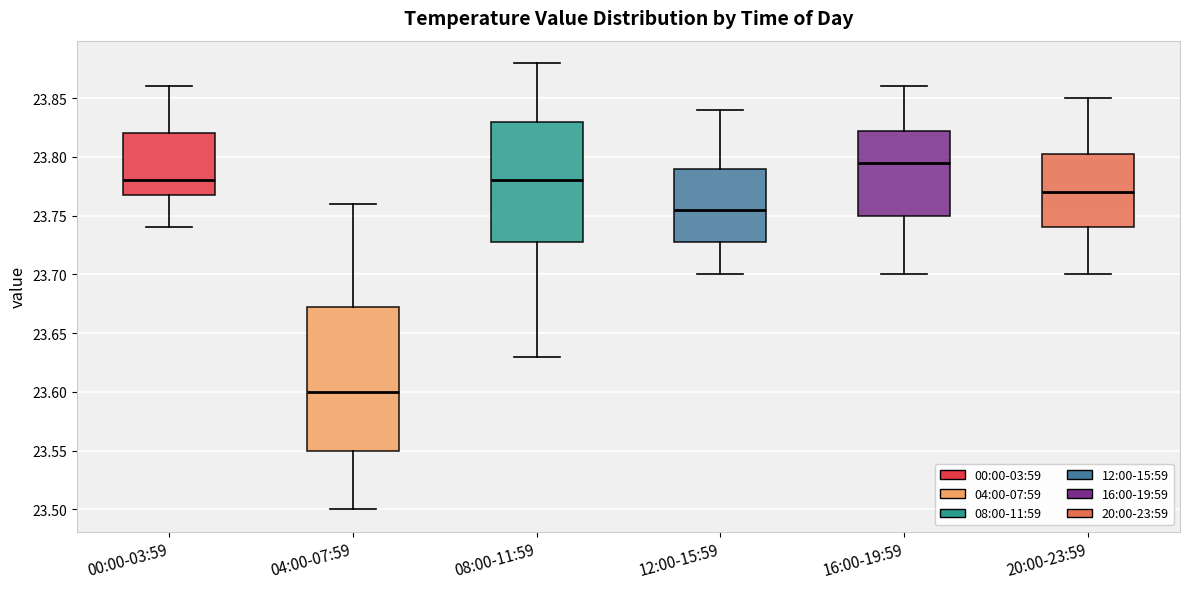

Where does the lower whisker of the box for 00:00-03:59 end on the y-axis? The values are not printed on the chart, so give them approximately, as read against the axis.

23.740